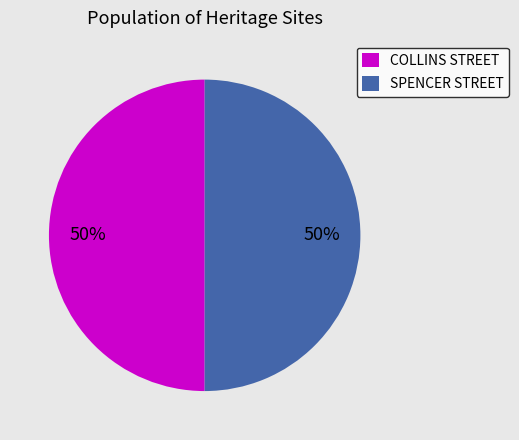

What is the ratio of the value at COLLINS STREET to the value at SPENCER STREET?

1.0